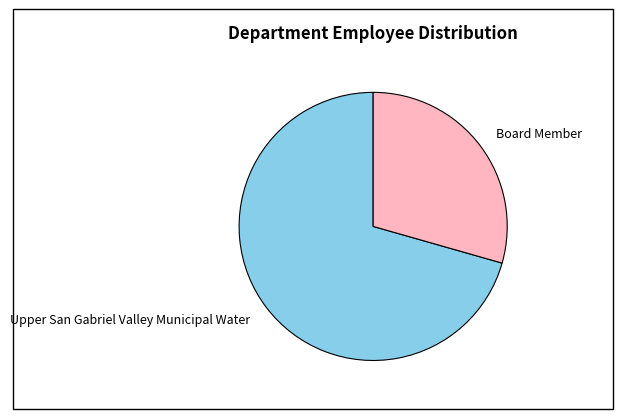

How many segments does this pie chart have?

2